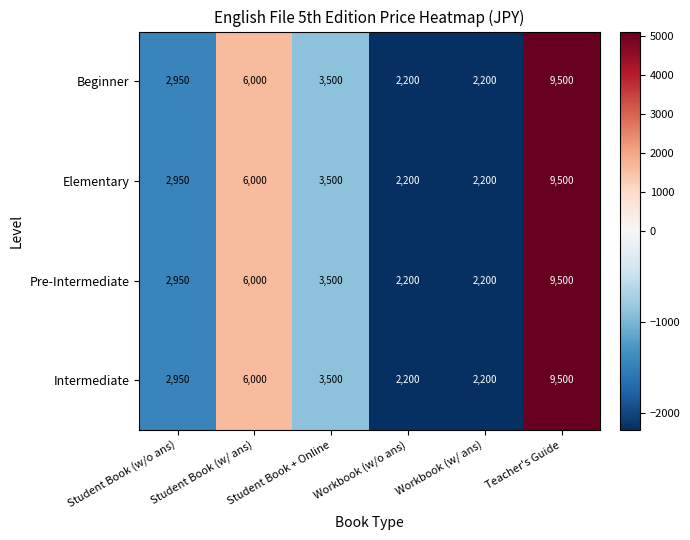

Count the number of categories in the chart.

6